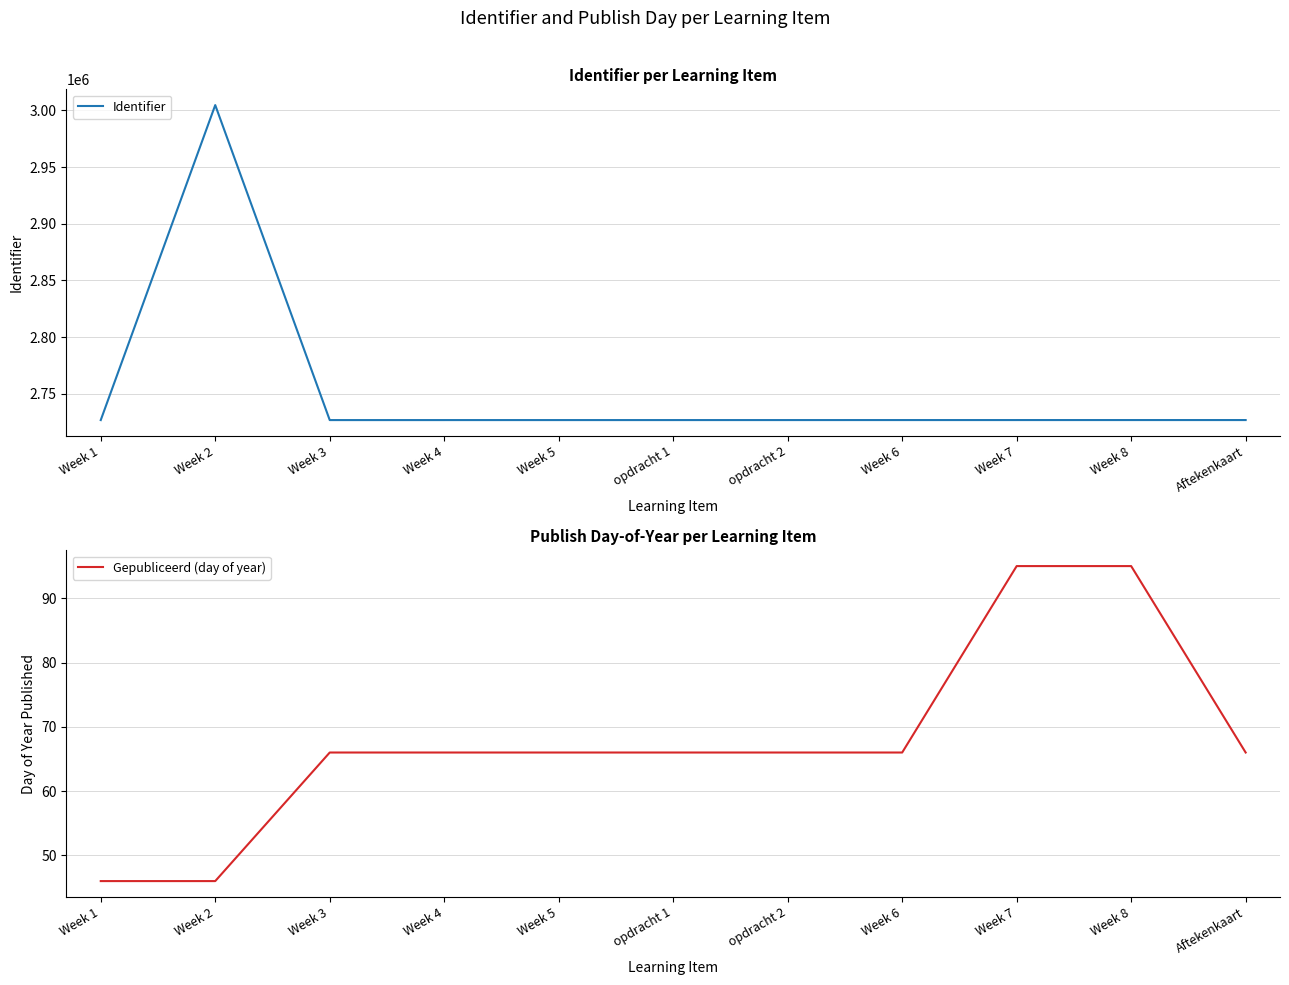

Which has a higher value, Week 7 or Week 5?

Week 7